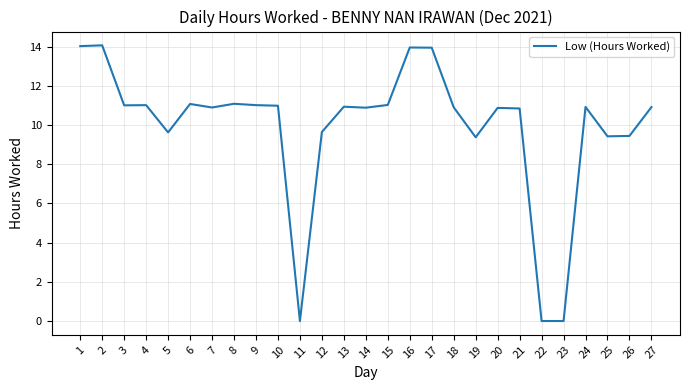

The chart shows a value of 11.0 at 4. True or false?

True